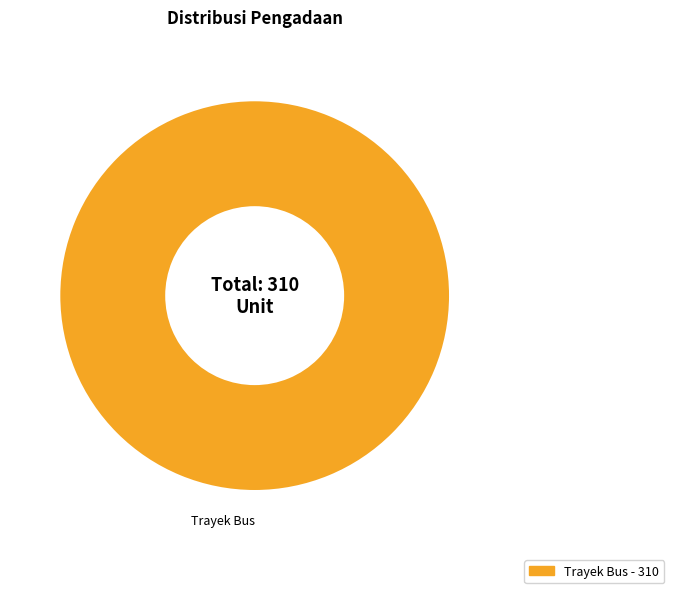

Is there a majority slice in this chart?

Yes